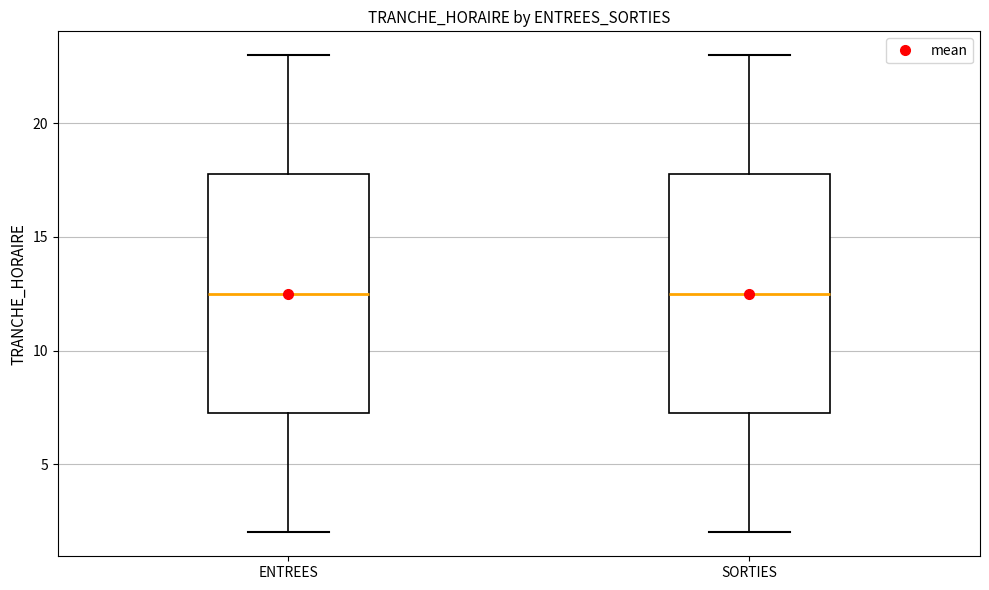

Reading left to right, read every box against the y-axis: the position of its median line, the range the box covers, and the ends of its whiskers. The values are not printed on the chart, so give them approximately, as read against the axis.

ENTREES: median 12.5, box 7.5 to 18.0, whiskers 2.0 to 23.0
SORTIES: median 12.5, box 7.5 to 18.0, whiskers 2.0 to 23.0